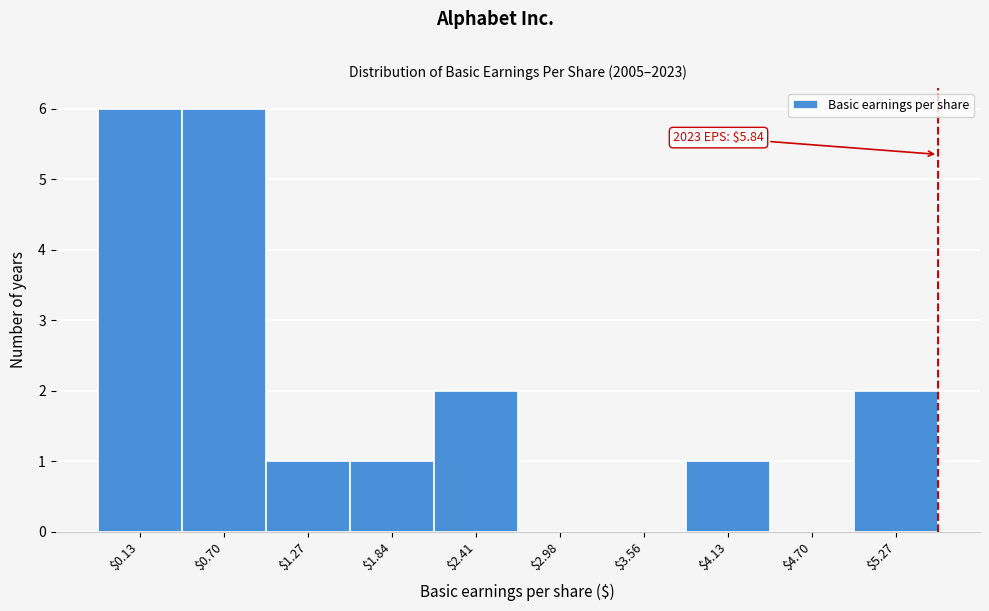

Is it true that the value at $5.27 is 2?

True